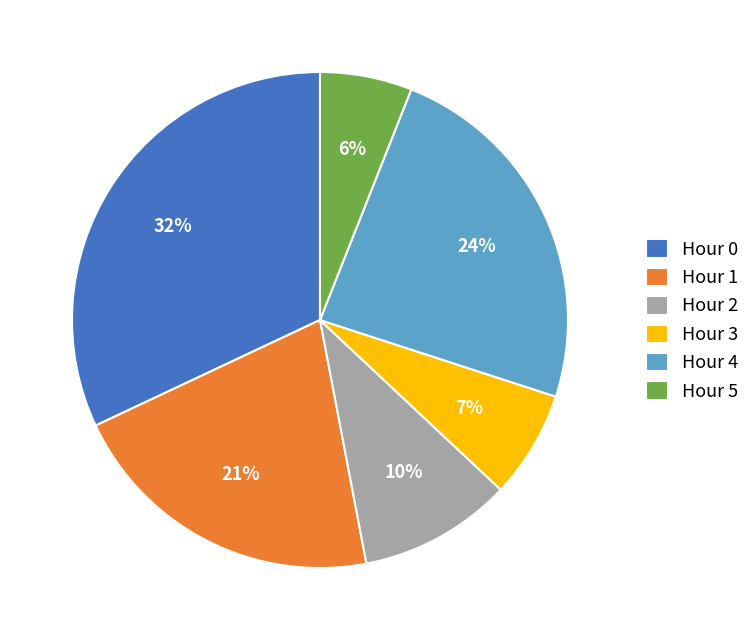

Do Hour 0 and Hour 3 together represent more than half of the pie?

No